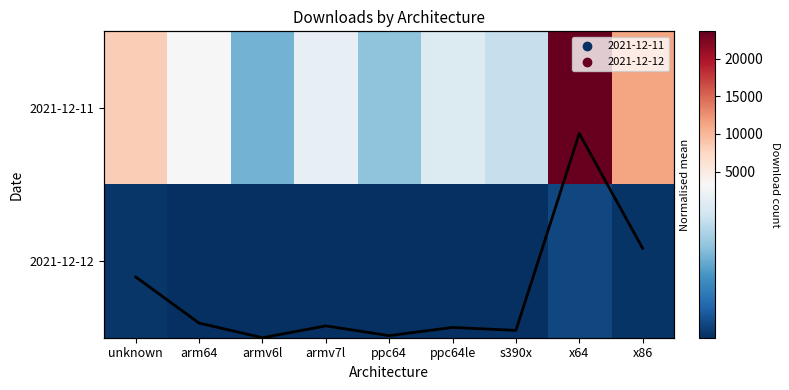

The value of 2021-12-11 at s390x is 3836.7. True or false?

False